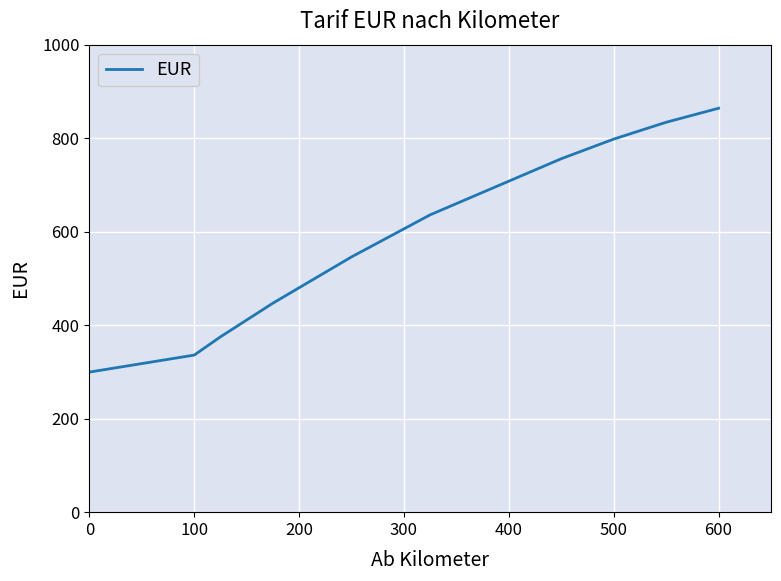

How many categories are shown in the chart?

22